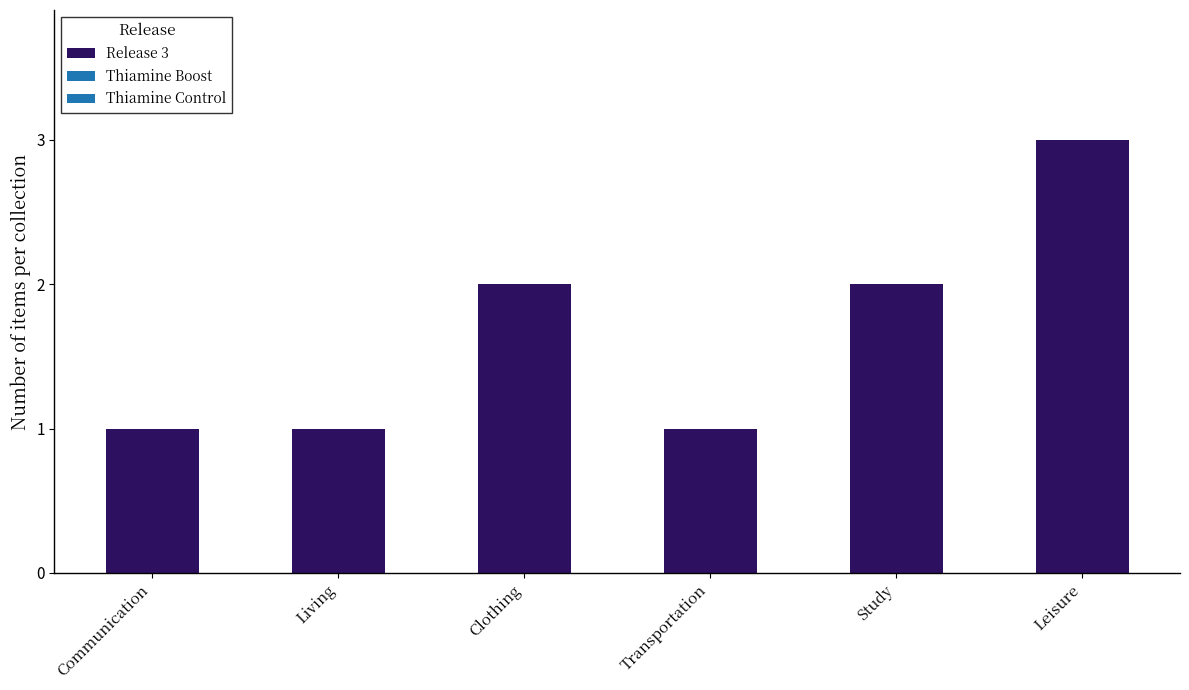

What is the smallest value displayed?

1